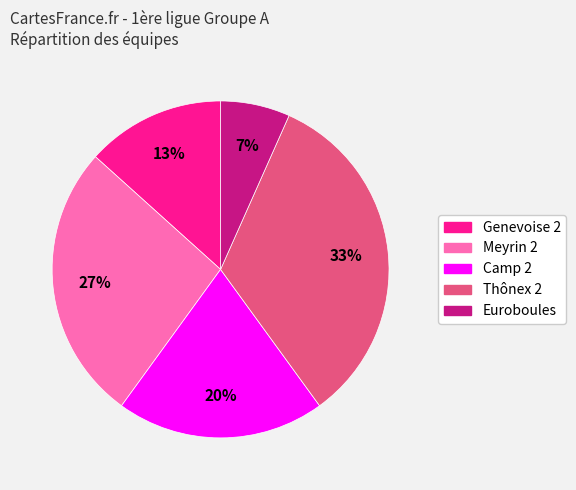

How many segments does this pie chart have?

5